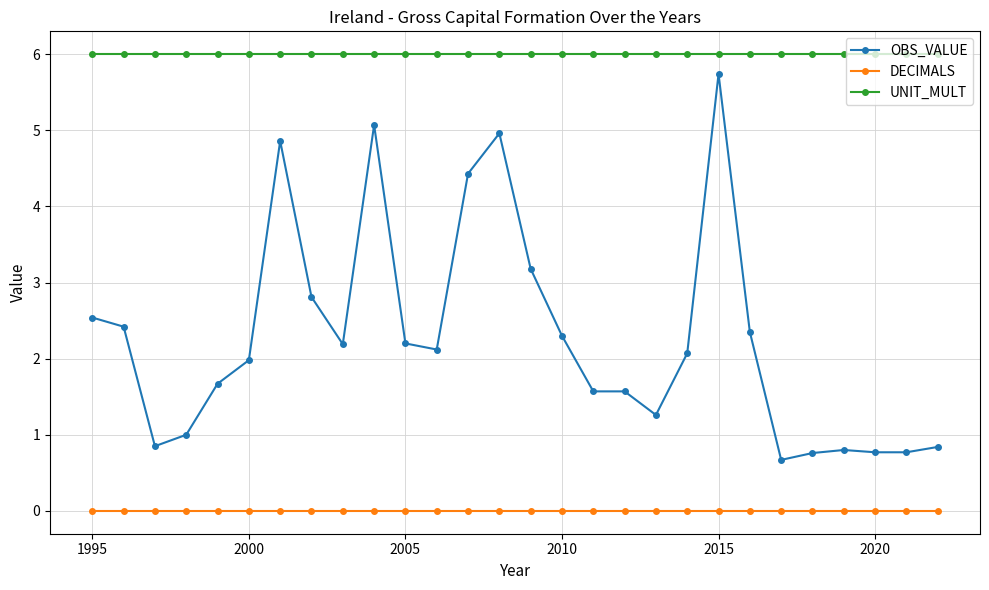

What are all the series names shown in the legend?

OBS_VALUE, DECIMALS, UNIT_MULT